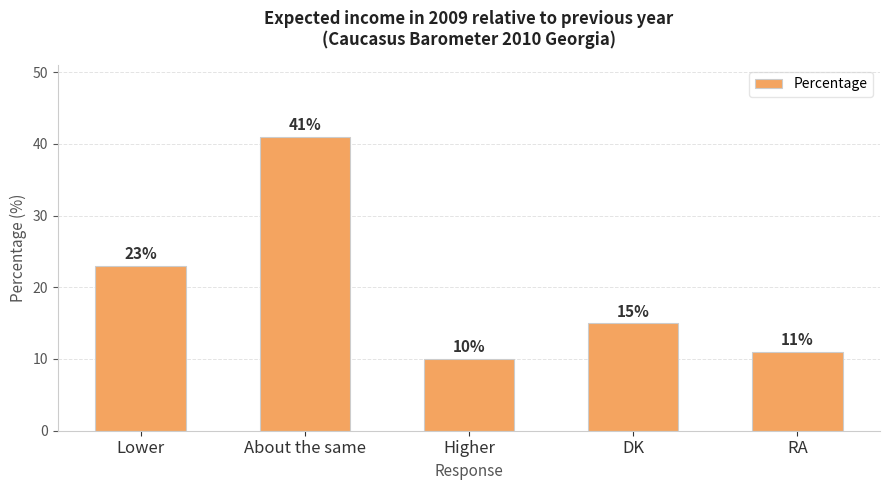

What is the label of the 3rd bar from the left?

Higher